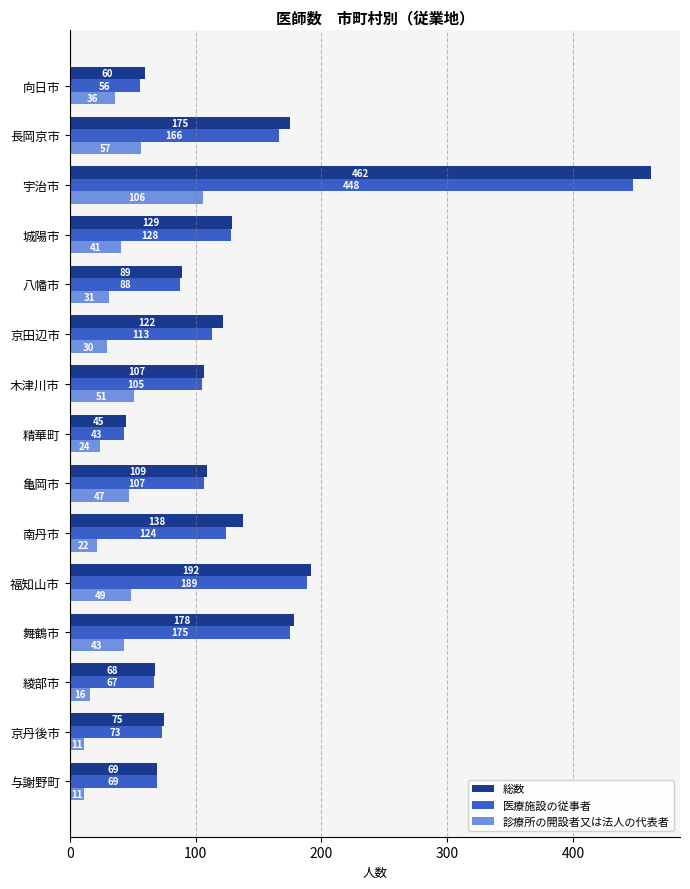

What is the difference between the second highest and second lowest values in the 診療所の開設者又は法人の代表者 series?

46